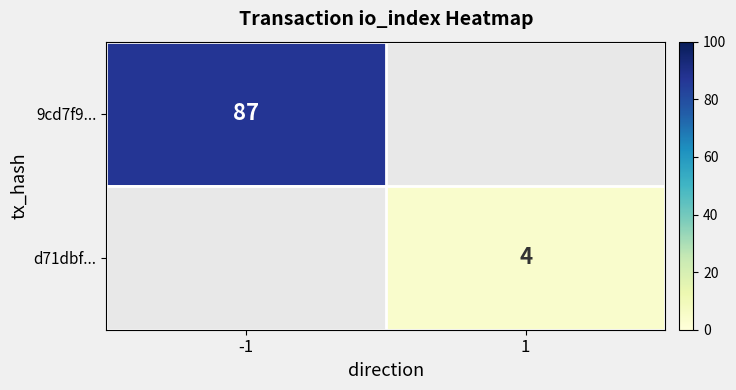

Which category has the highest value across all series?

-1